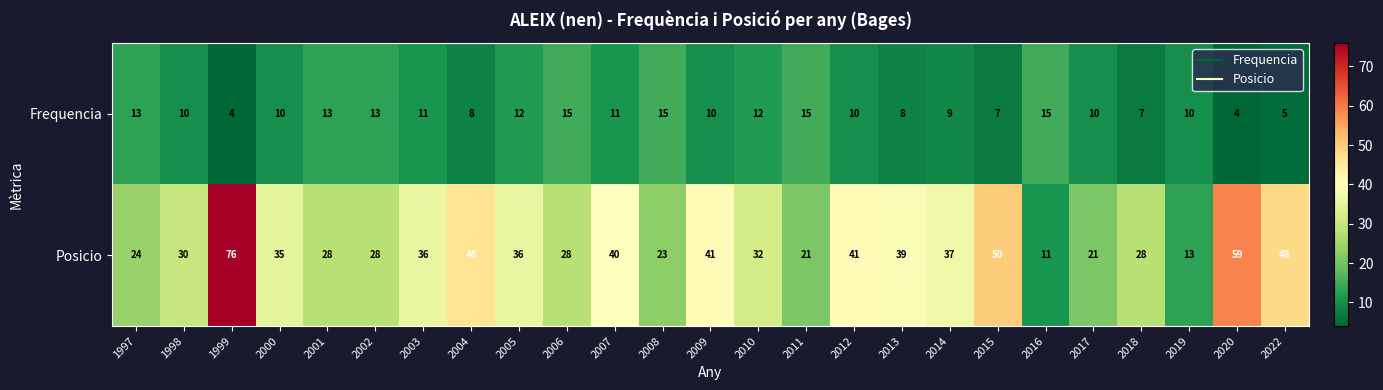

The value of Frequencia at 2002 is 13. True or false?

True